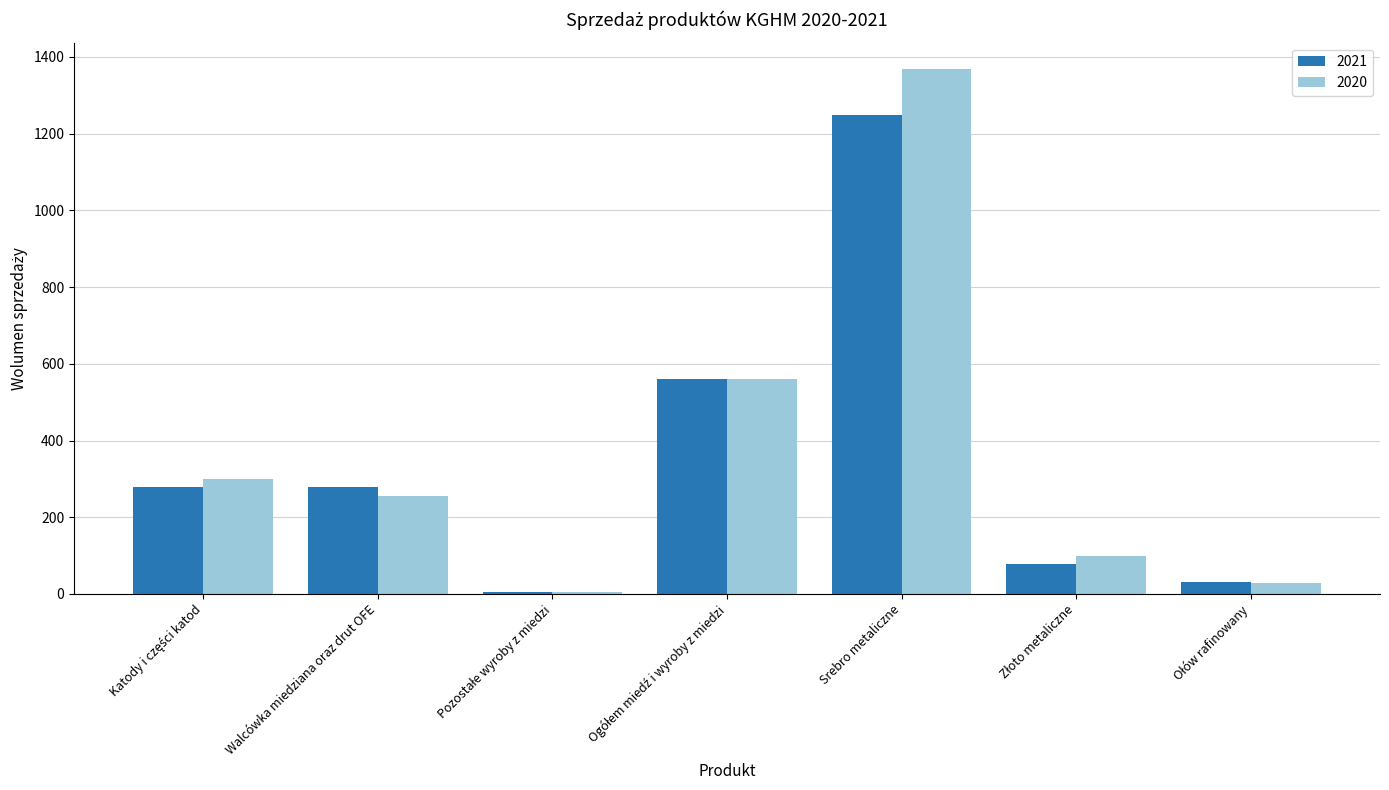

How many series are shown in this chart?

2